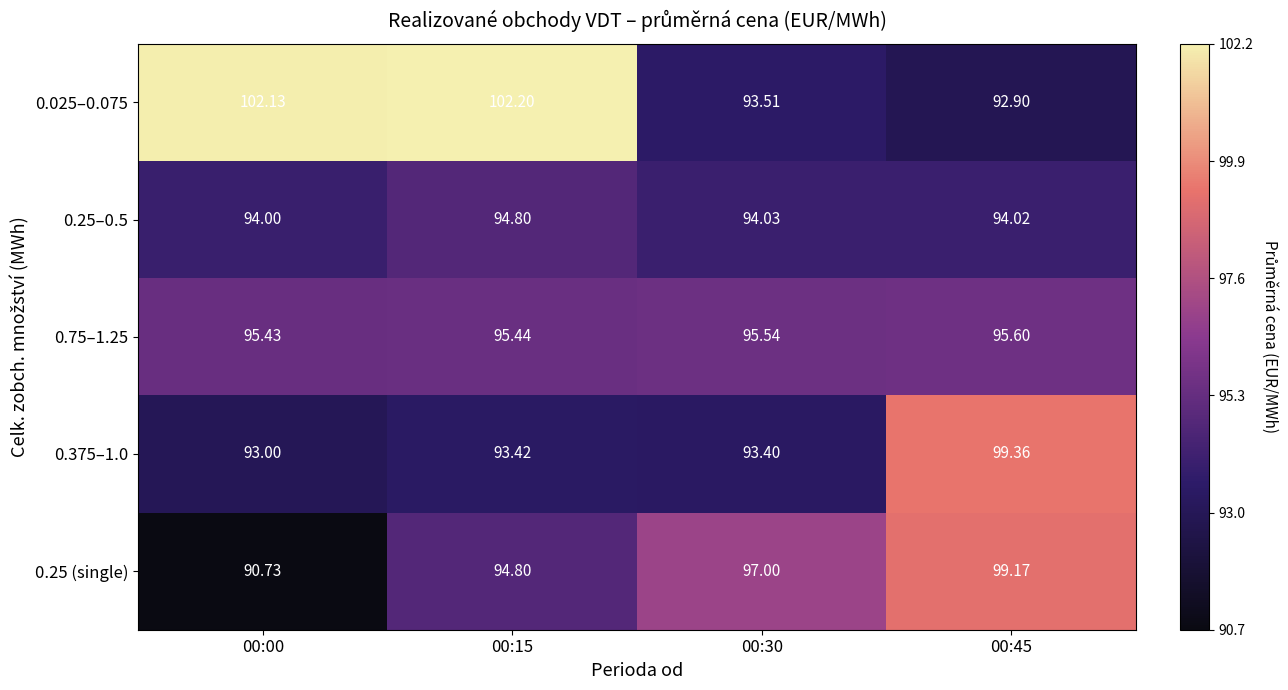

Is the value of 0.025–0.075 at 00:30 greater than the value of 0.75–1.25 at 00:00?

No